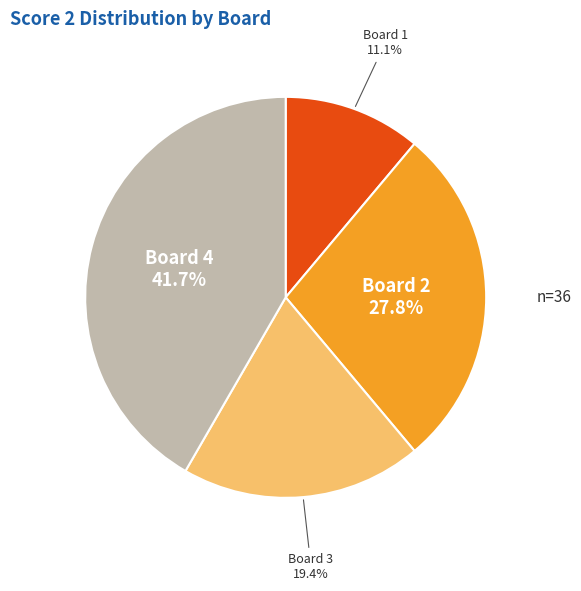

Approximately how many times larger is the value at Board 3 compared to Board 4?

0.5